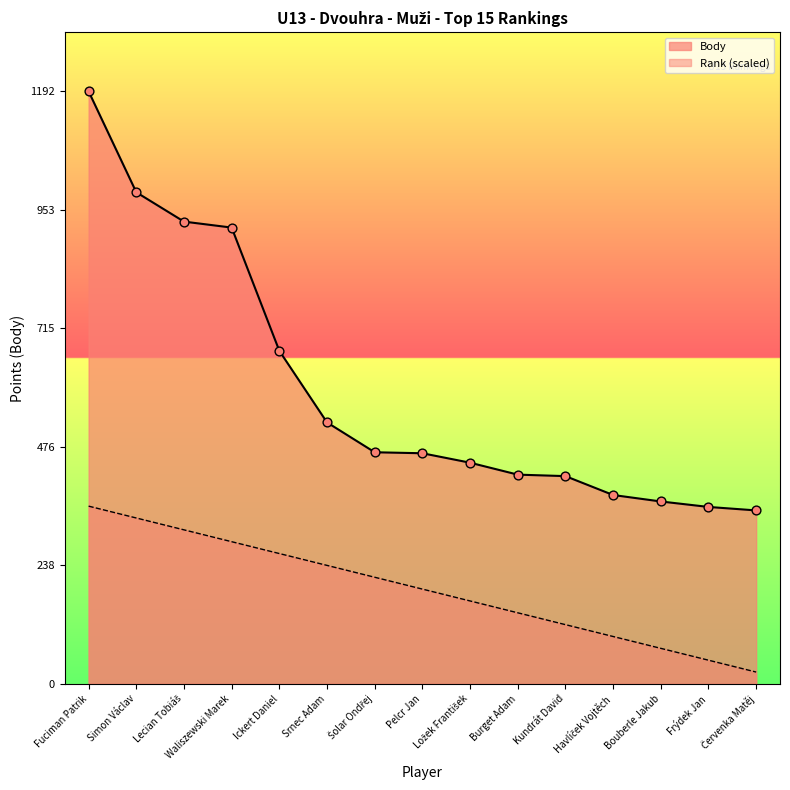

Which series has the largest total across all categories?

Body